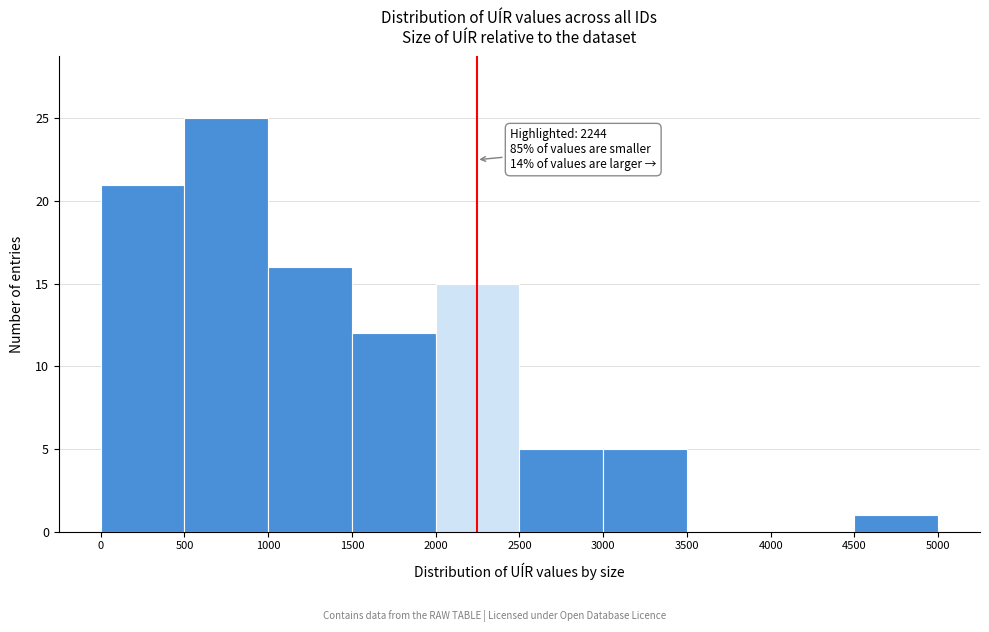

Which range on the x-axis has the tallest bar?

500 to 1000